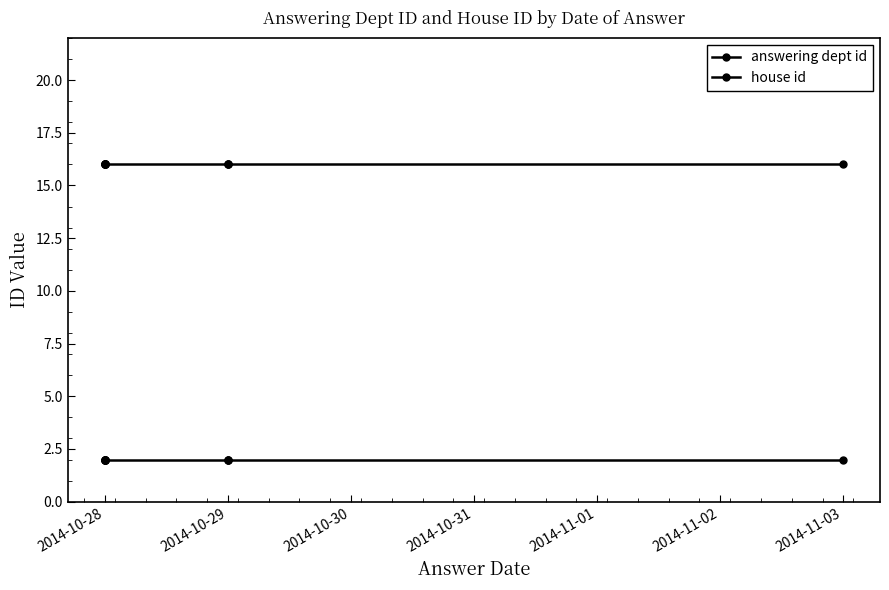

List the series in order of their overall mean, highest first.

answering dept id, house id